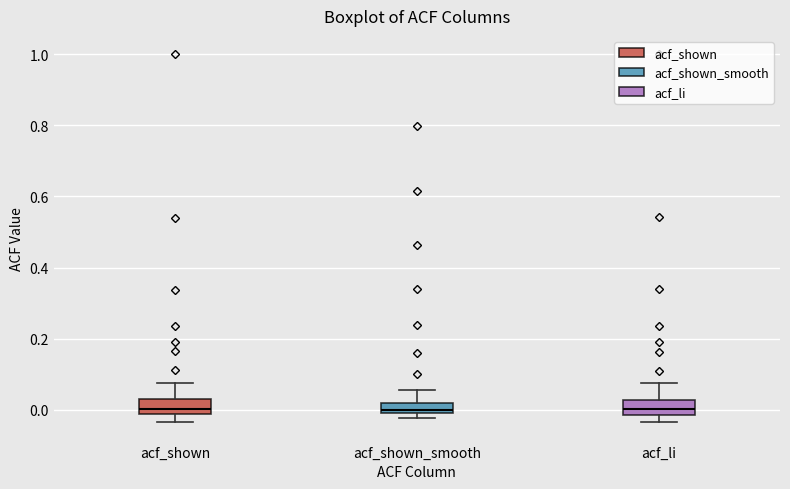

Reading left to right, transcribe this box plot: for each box, give where its median line is, the range the box spans, and where its two whiskers end, as read against the y-axis. The values are not printed on the chart, so give them approximately, as read against the axis.

acf_shown: median 0.00, box -0.02 to 0.04, whiskers -0.04 to 0.08
acf_shown_smooth: median 0.00 (just above the box's lower edge), box 0.00 to 0.02, whiskers -0.02 to 0.06
acf_li: median 0.00, box -0.02 to 0.02, whiskers -0.04 to 0.08